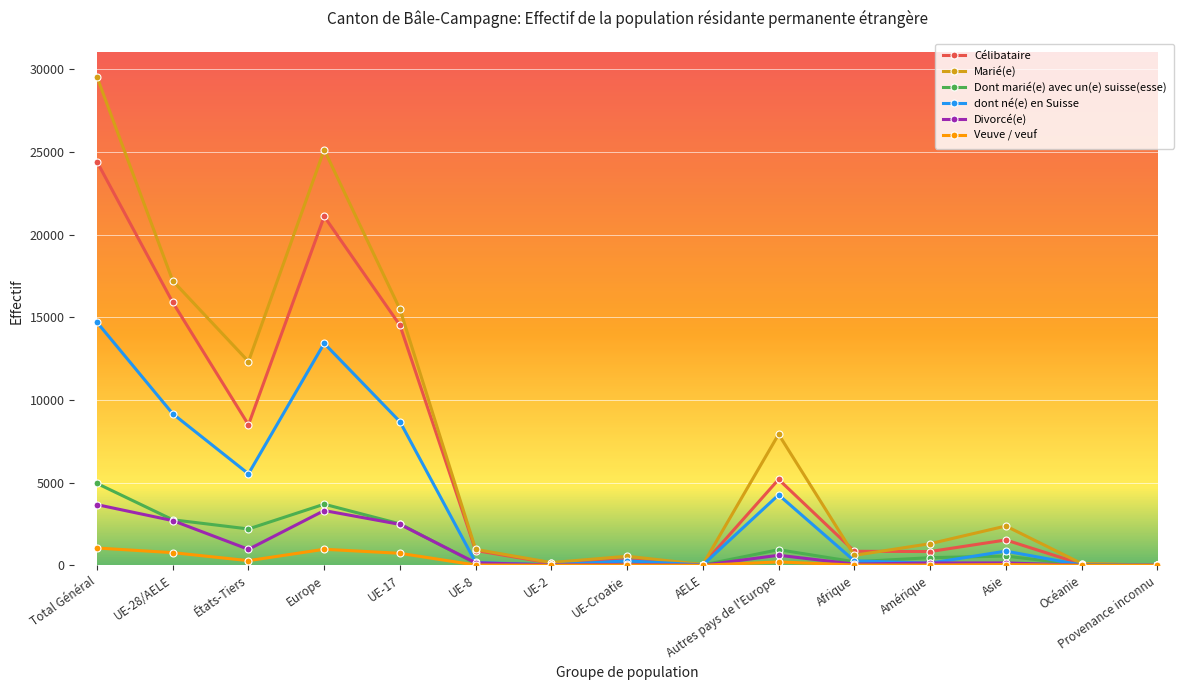

True or false: dont né(e) en Suisse has a value of 8683 at UE-17.

True